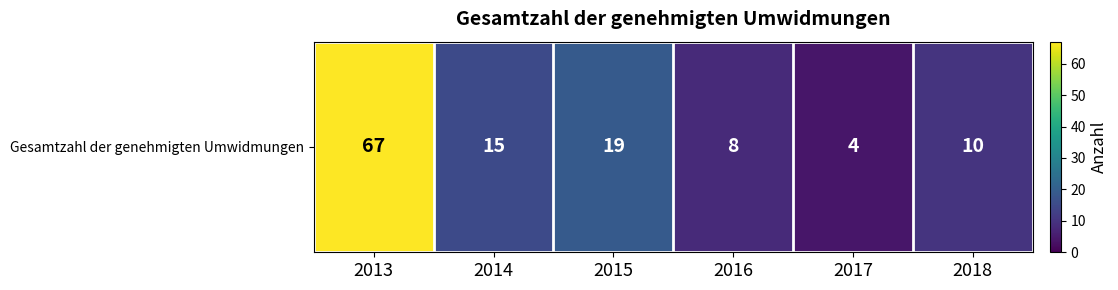

True or false: the data shows 67 at 2013.

True